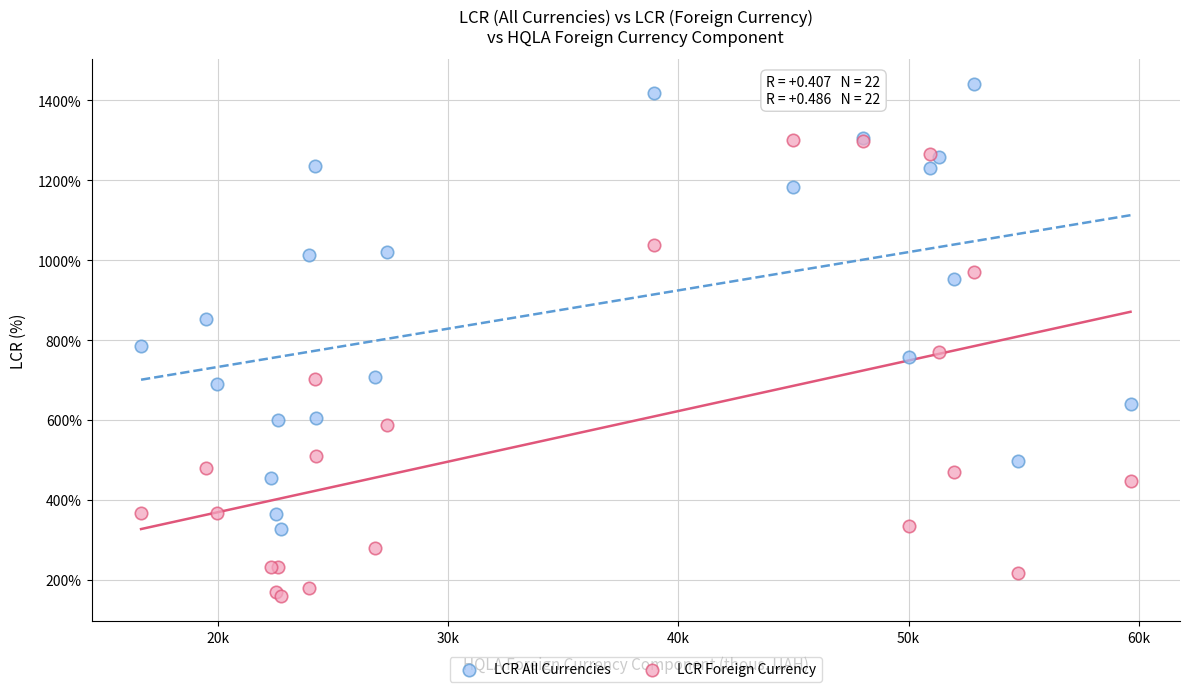

What are all the series names shown in the legend?

LCR All Currencies, LCR Foreign Currency